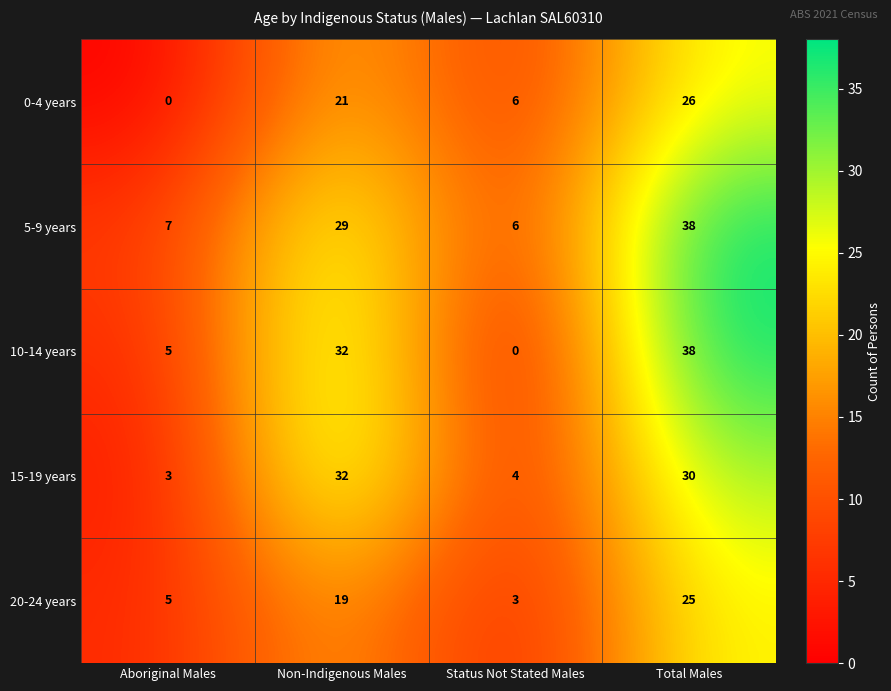

Which series has the widest spread of values?

10-14 years